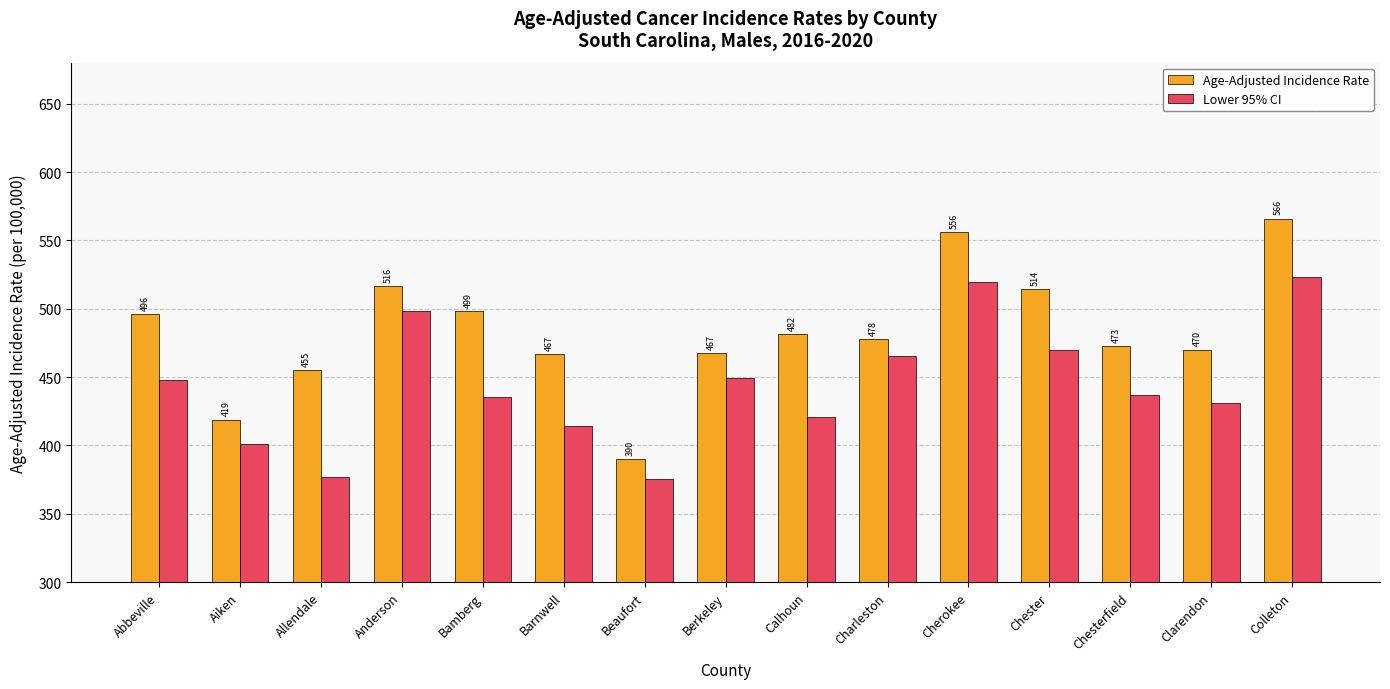

Between Abbeville and Allendale, which series saw the biggest shift?

Lower 95% CI